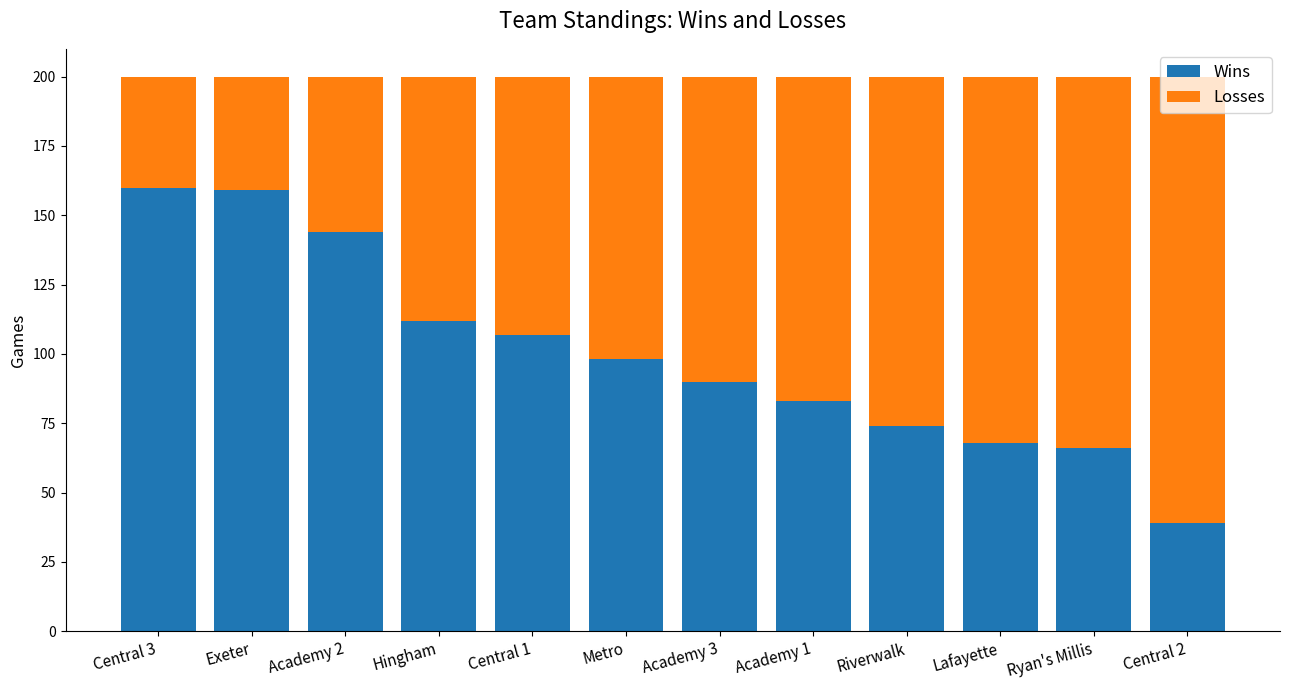

The value of Wins at Central 2 is 39. True or false?

True